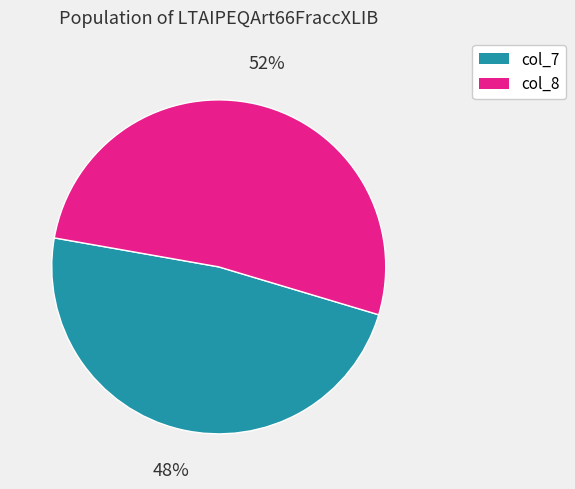

Combined, do col_8 and col_7 account for over 50%?

Yes